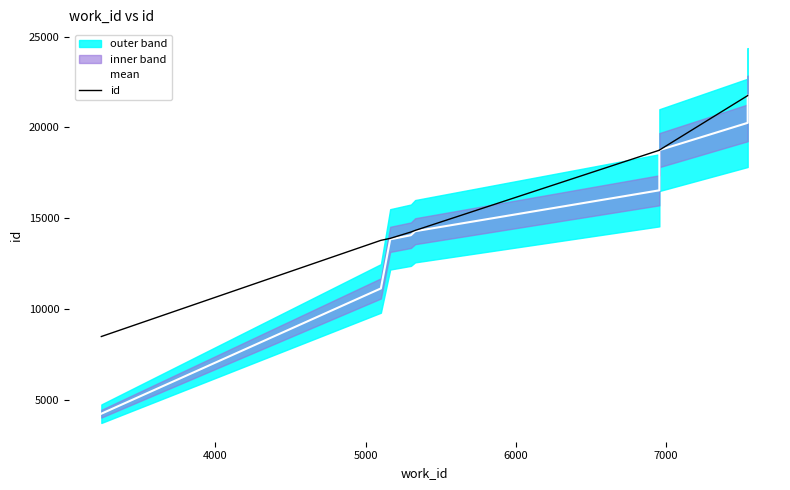

True or false: mean and id intersect in this chart.

False